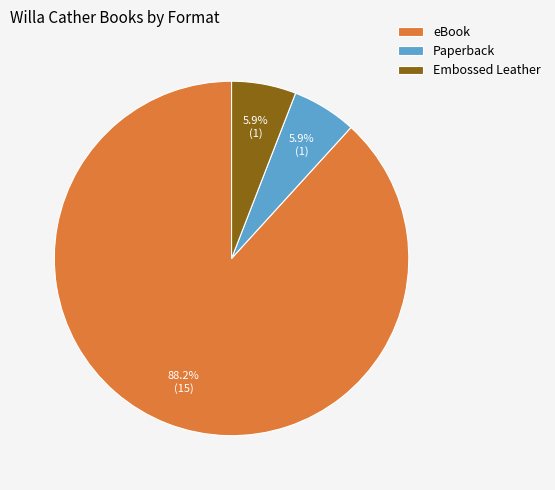

Count the number of slices in the pie.

3